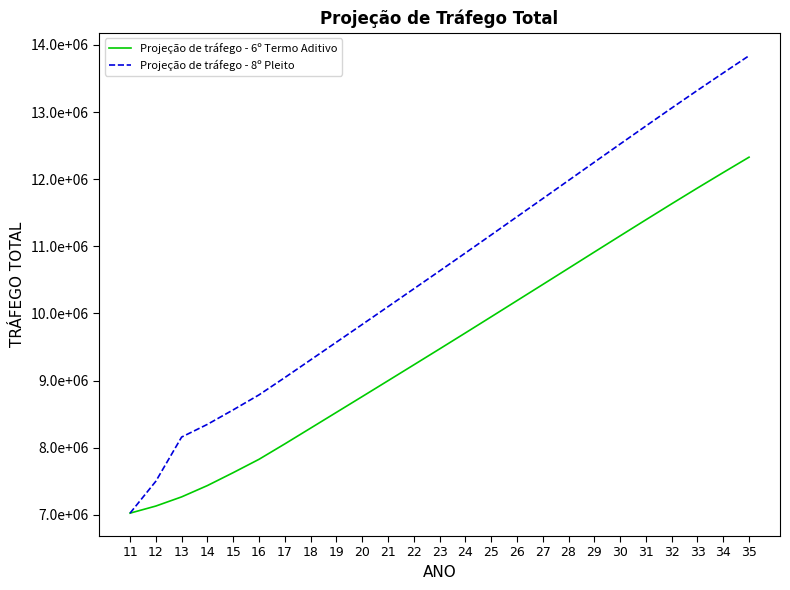

At 34, list the series in order from largest to smallest.

Projeção de tráfego - 8º Pleito, Projeção de tráfego - 6º Termo Aditivo